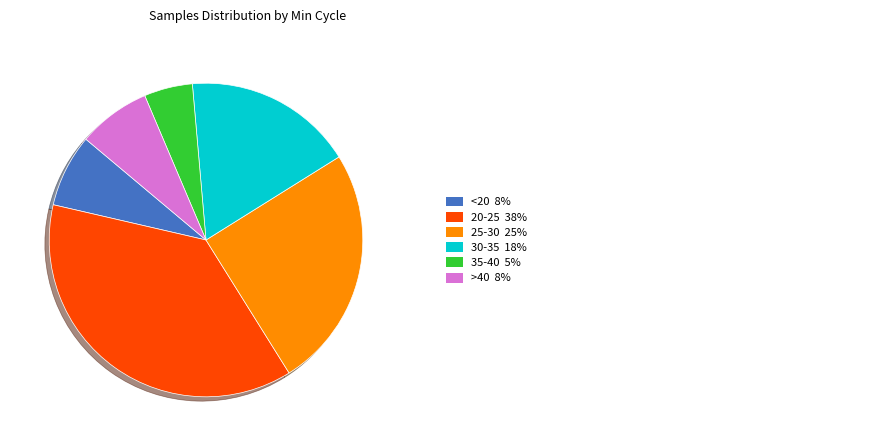

Is there a majority slice in this chart?

No